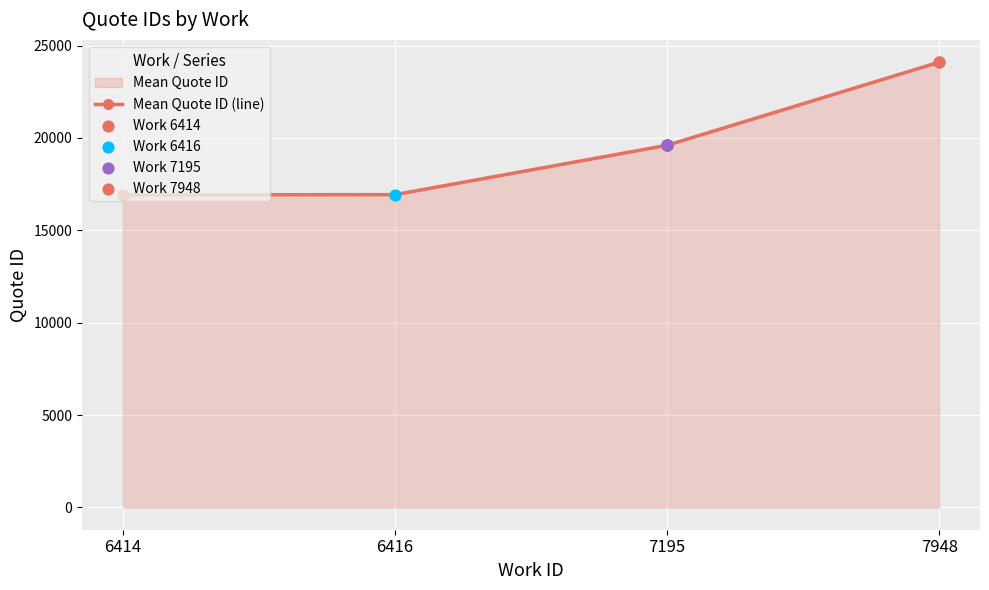

What is the change in value from 6416 to 7195?

+2672.3